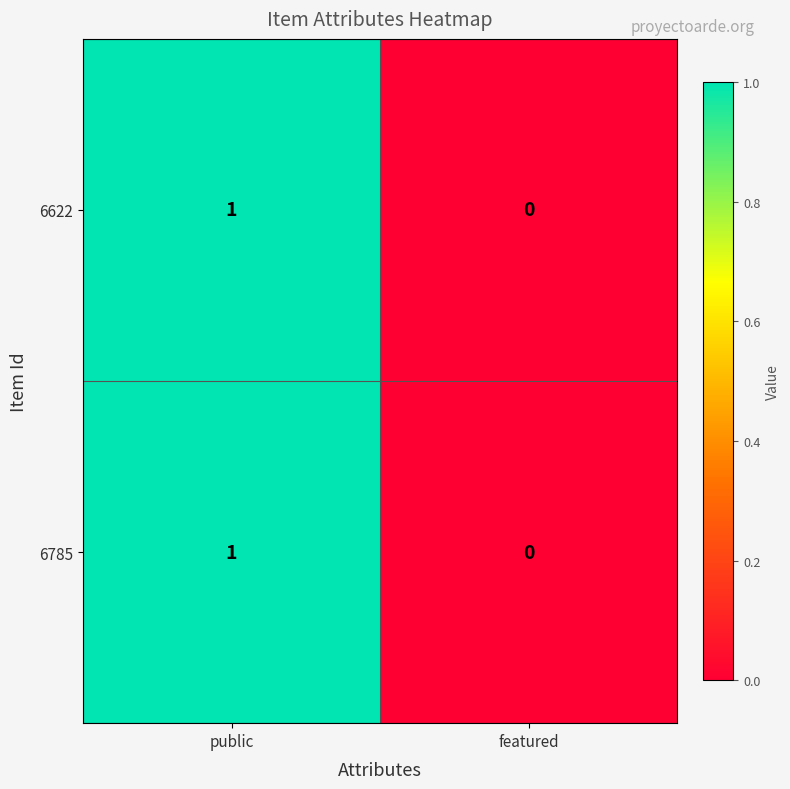

List the labels in order of 6622 value, smallest first.

featured, public